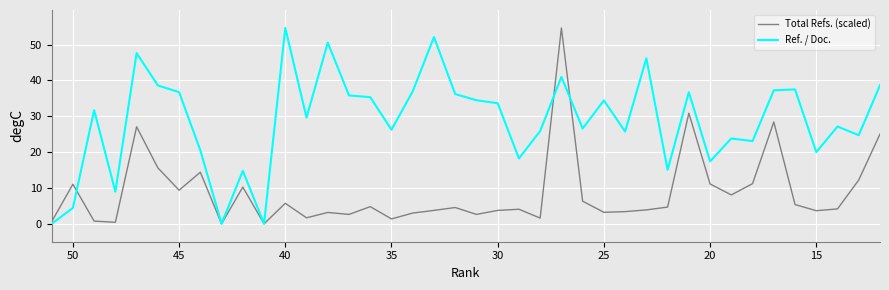

Which series has the largest range (max minus min)?

Ref. / Doc.